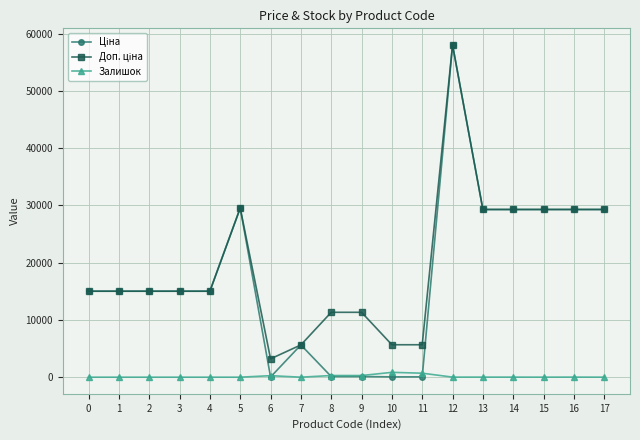

The value of Залишок at 4 is 0.0. True or false?

True